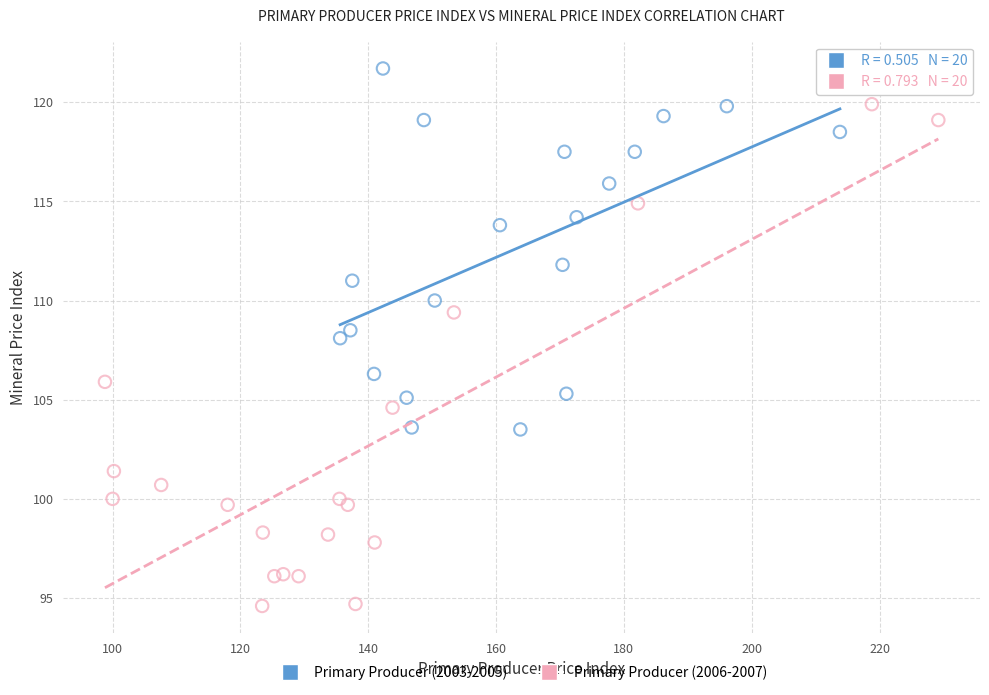

Which series has the widest spread of Y values?

Primary Producer (2006-2007)